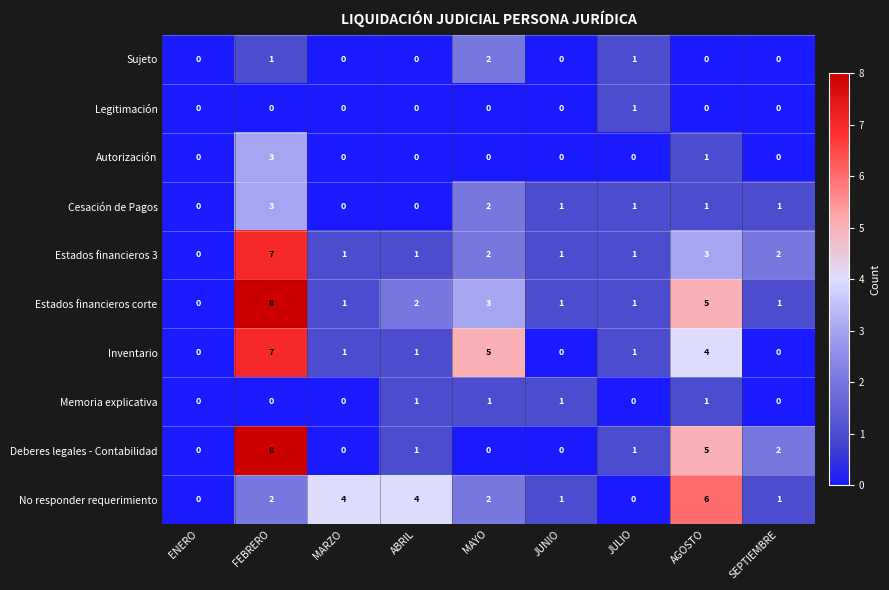

At which label does Estados financieros 3 reach its minimum?

ENERO